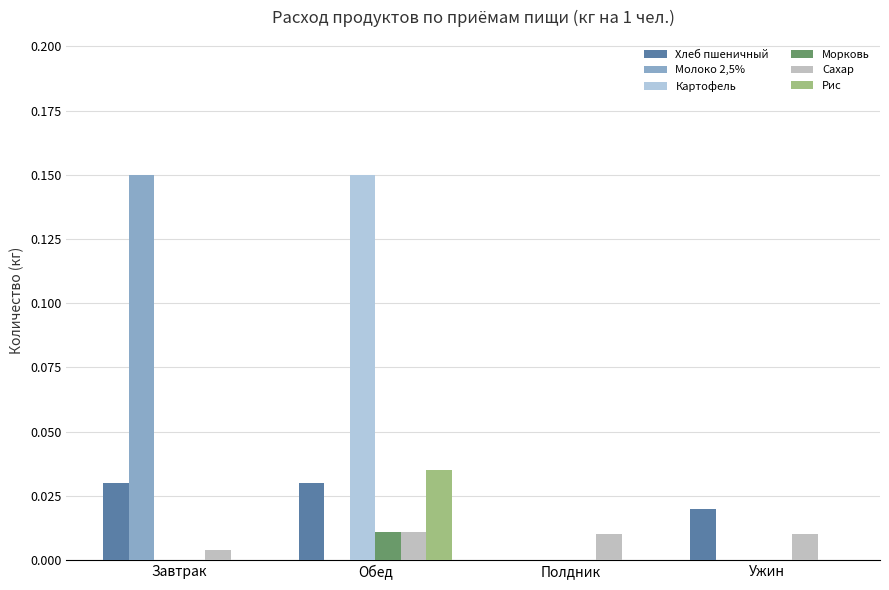

How many series are shown in this chart?

6